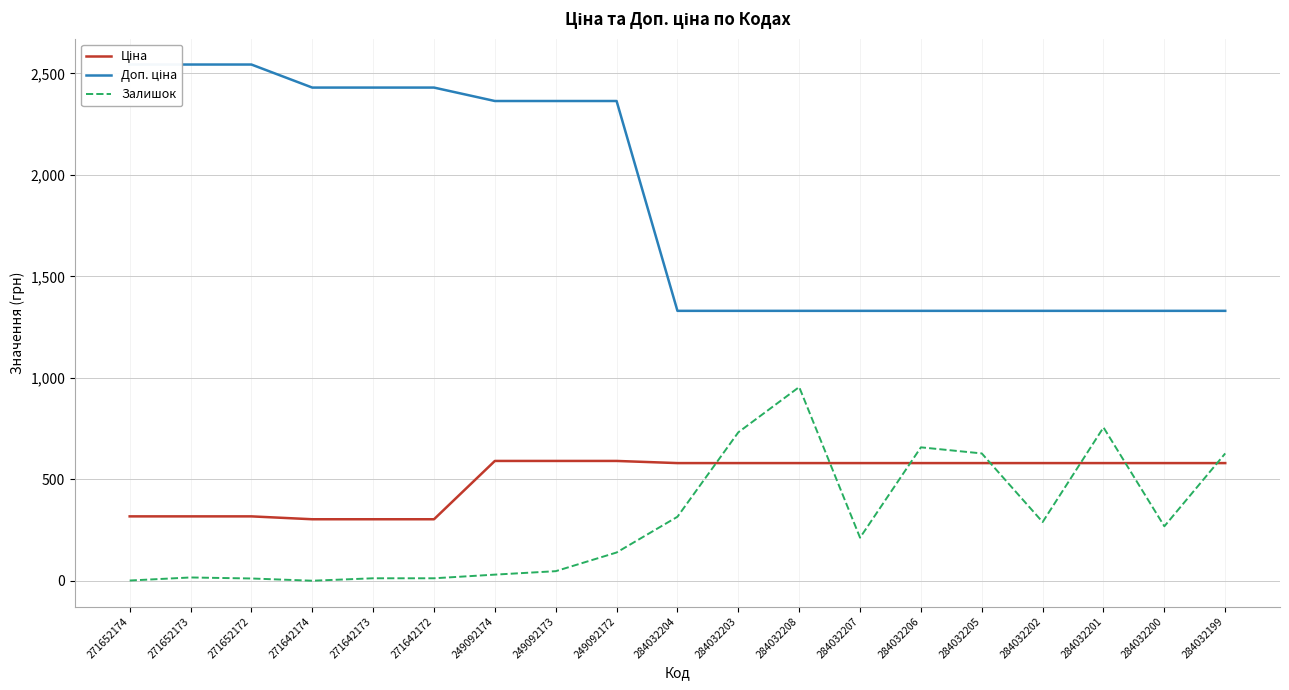

Rank the categories by Доп. ціна value from highest to lowest.

271652174, 271652173, 271652172, 271642174, 271642173, 271642172, 249092174, 249092173, 249092172, 284032204, 284032203, 284032208, 284032207, 284032206, 284032205, 284032202, 284032201, 284032200, 284032199